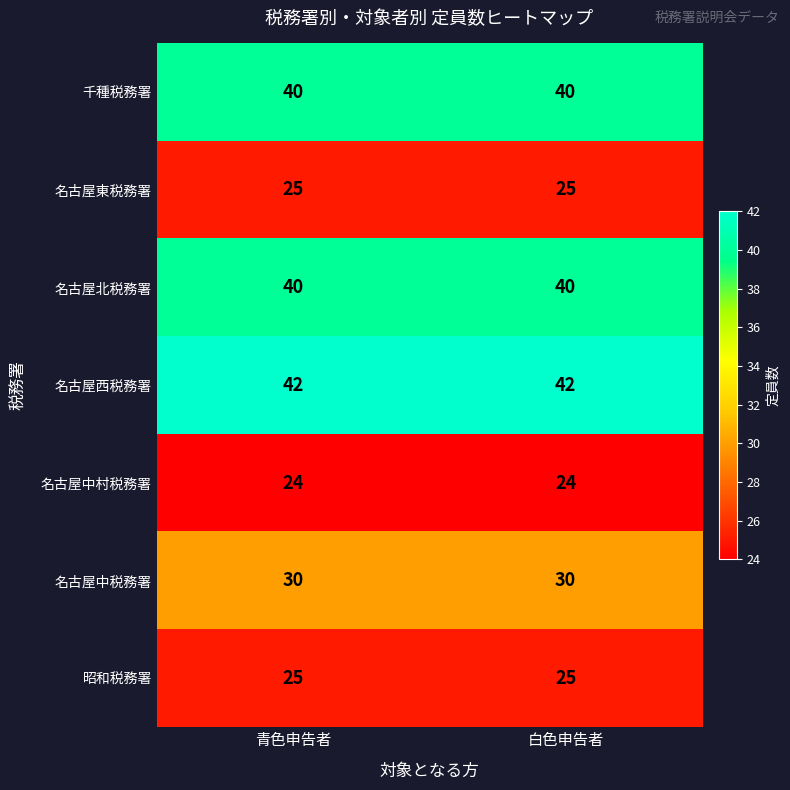

What is the minimum value shown in the chart?

24